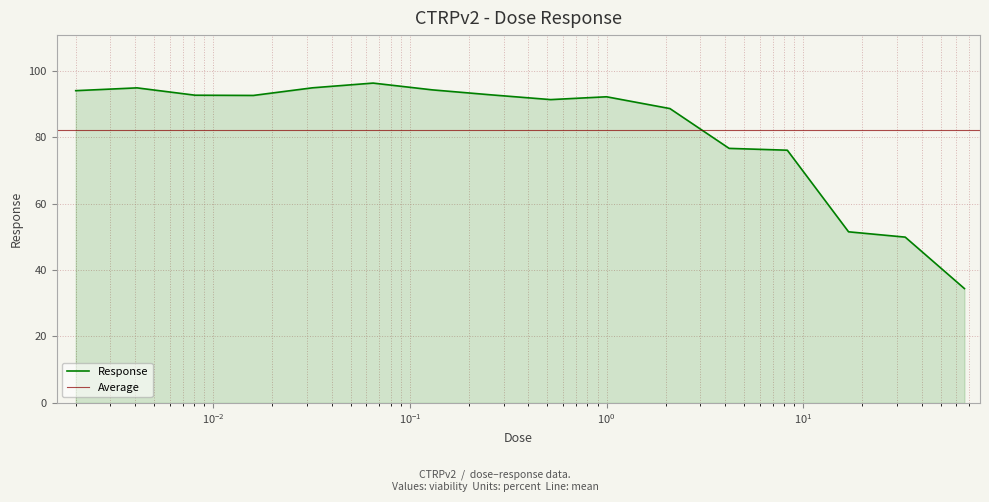

What is the maximum value for Response?

96.3